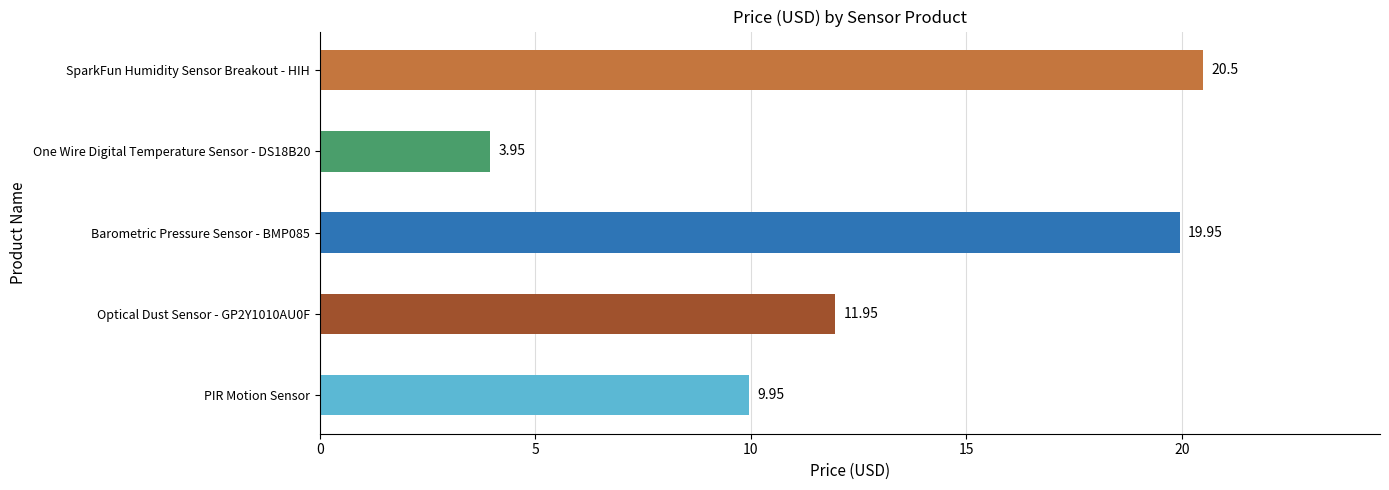

What is the difference between the values at Optical Dust Sensor - GP2Y1010AU0F and Barometric Pressure Sensor - BMP085?

8.0